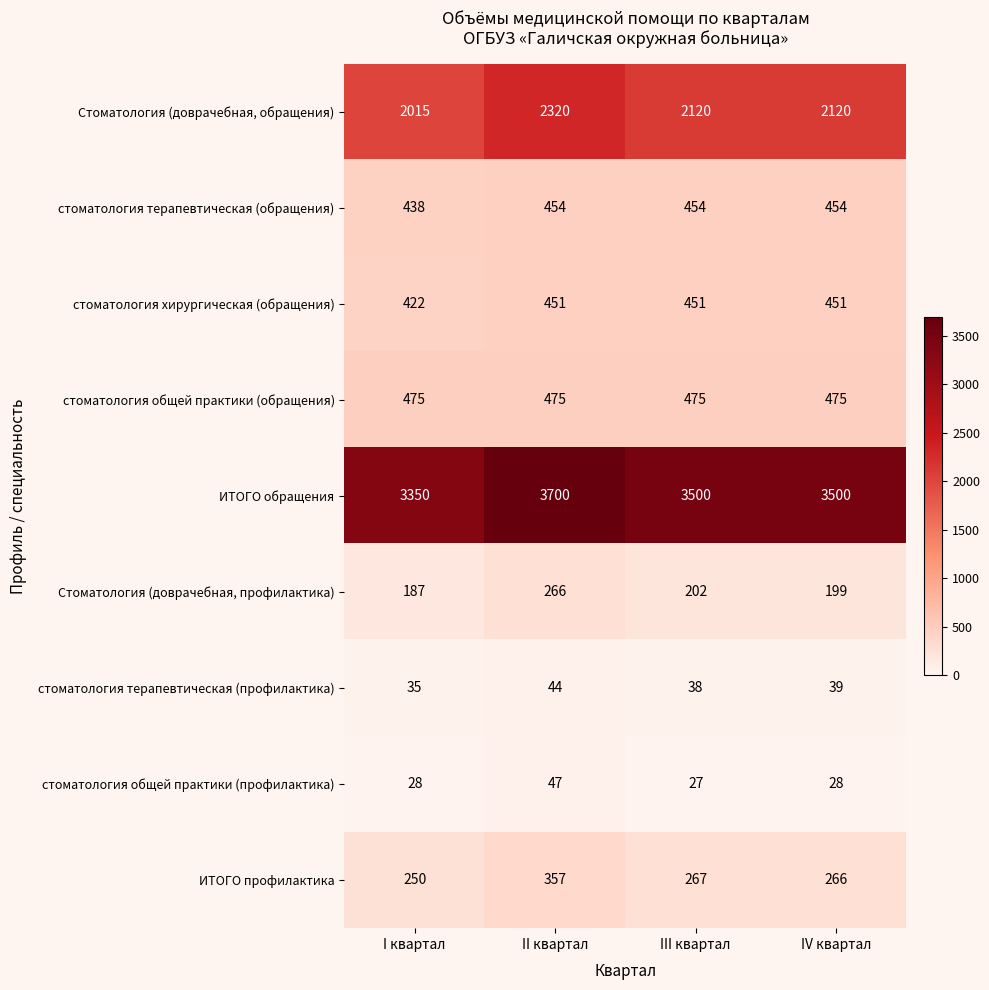

How many distinct data groups are displayed?

9